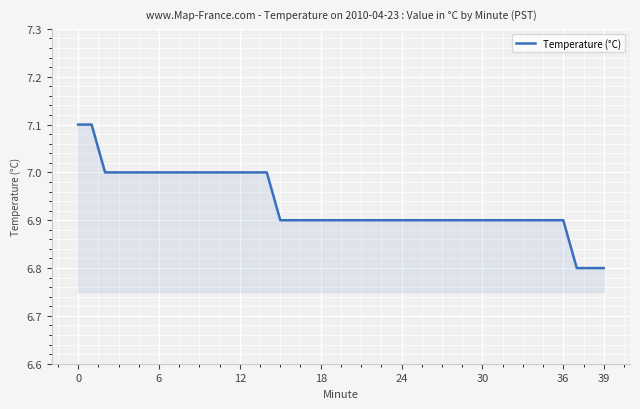

What is the smallest value displayed?

6.8